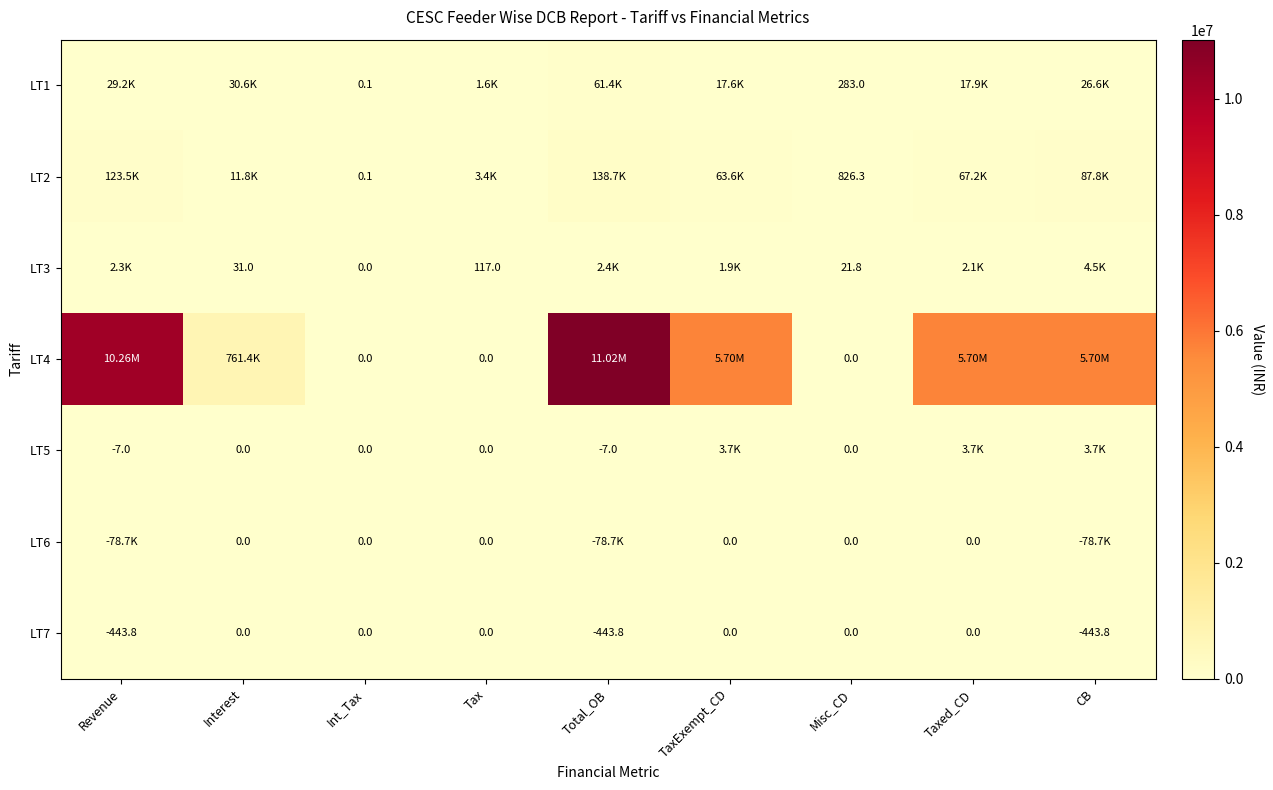

At which label does LT2 first exceed 63635?

Revenue